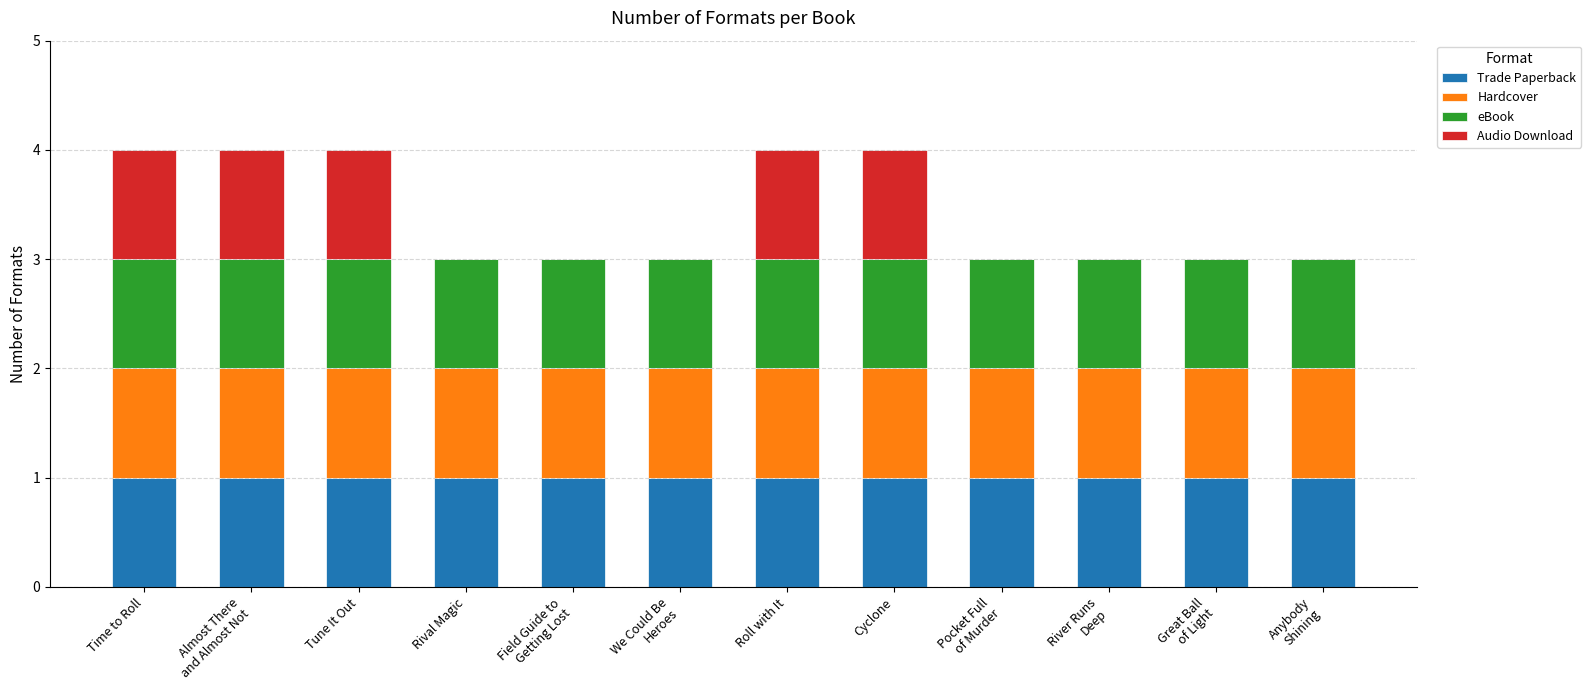

What is the total value across all series at Rival Magic?

3